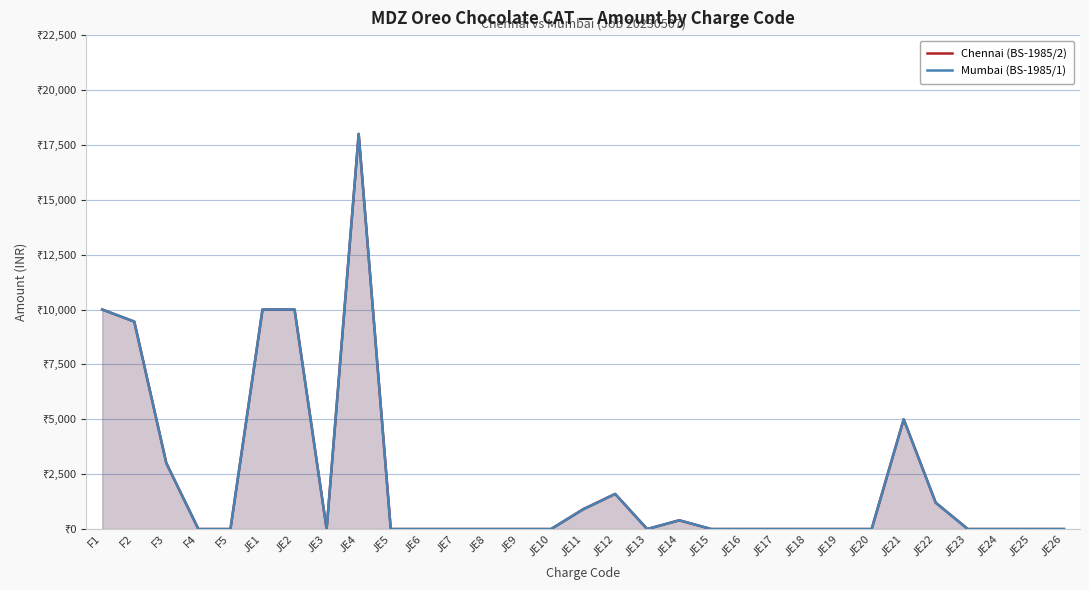

Is it true that Chennai (BS-1985/2) equals 0 at JE7?

True